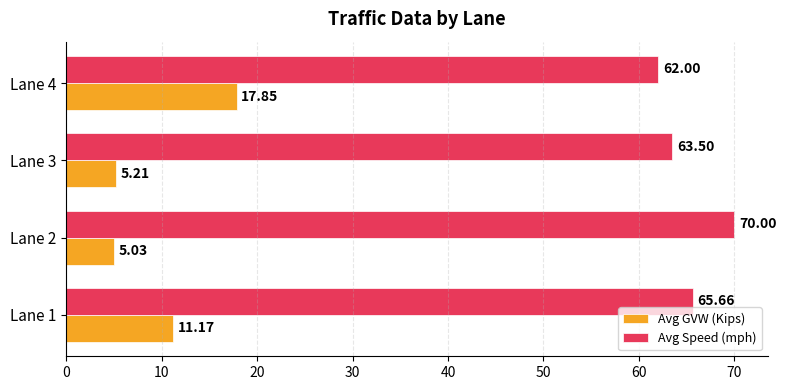

What is the sum of the Avg GVW (Kips) values at Lane 2 and Lane 4?

22.9